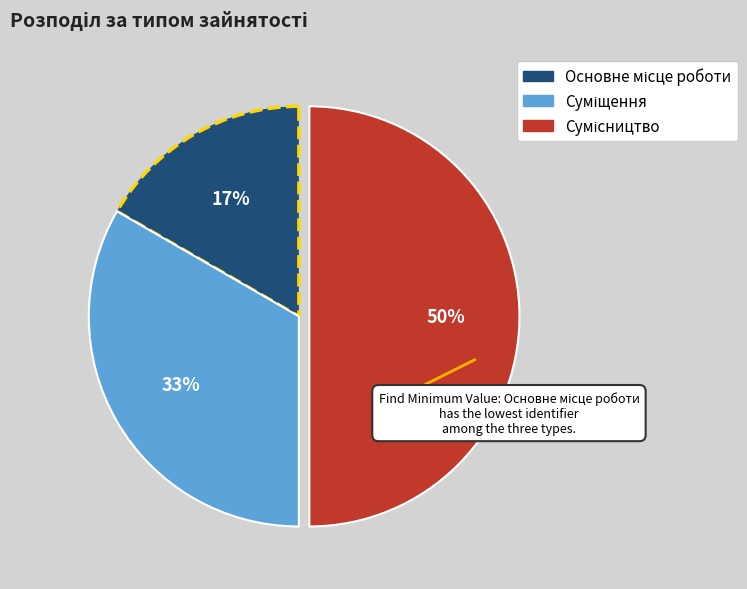

To the nearest percent, what is the difference between the largest and smallest slice percentages?

33%